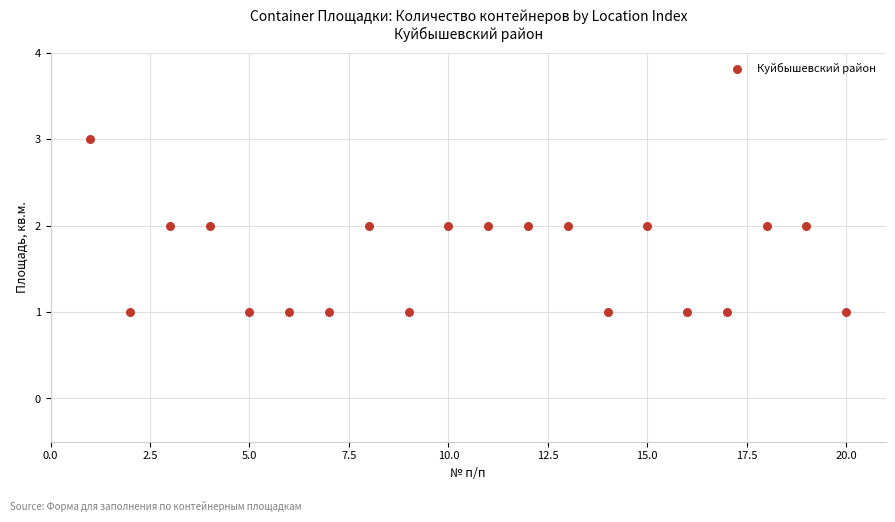

What is the range of X values (max minus min)?

19